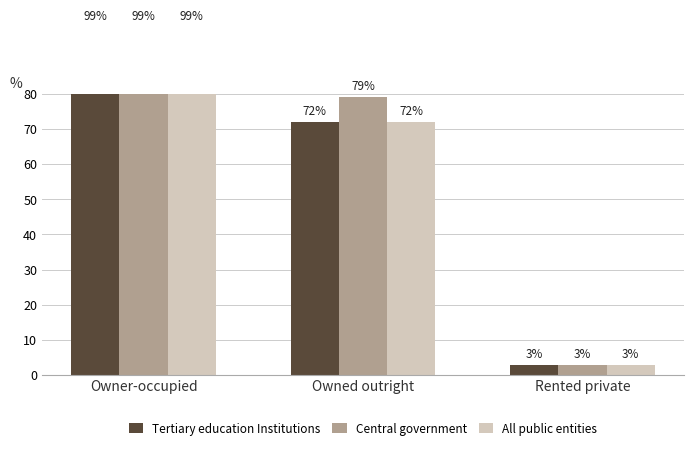

Which category has the lowest value in the All public entities series?

Rented private